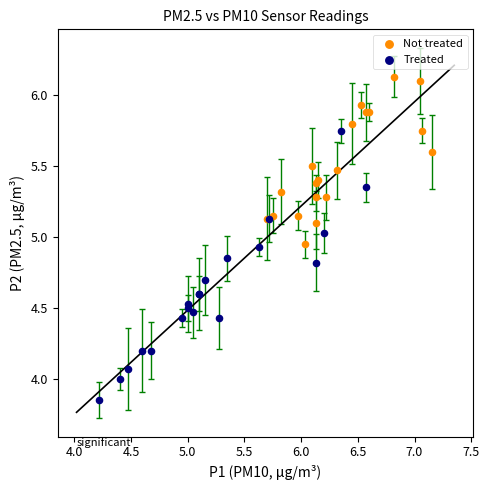

Which series has the widest spread of Y values?

Treated